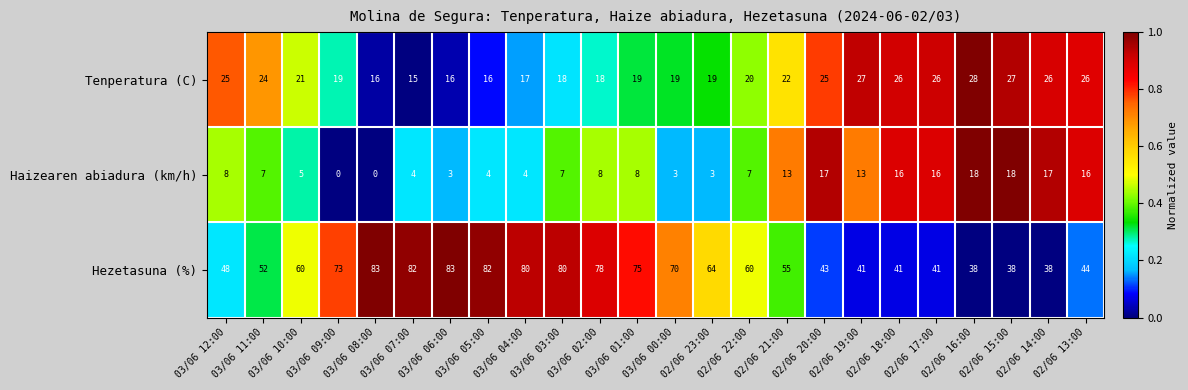

What is the difference between the Haizearen abiadura (km/h) values at 03/06 07:00 and 03/06 11:00?

3